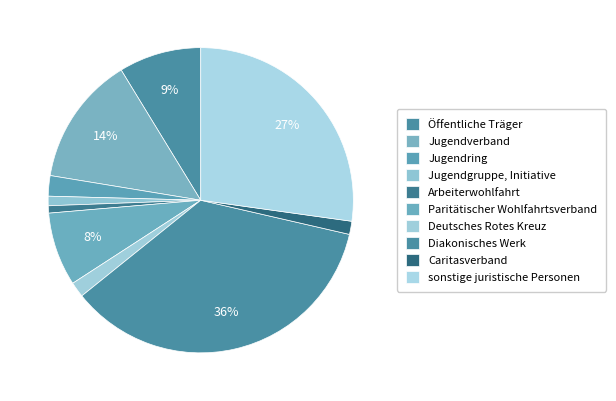

Is it true that Jugendverband is 1% of the pie?

False